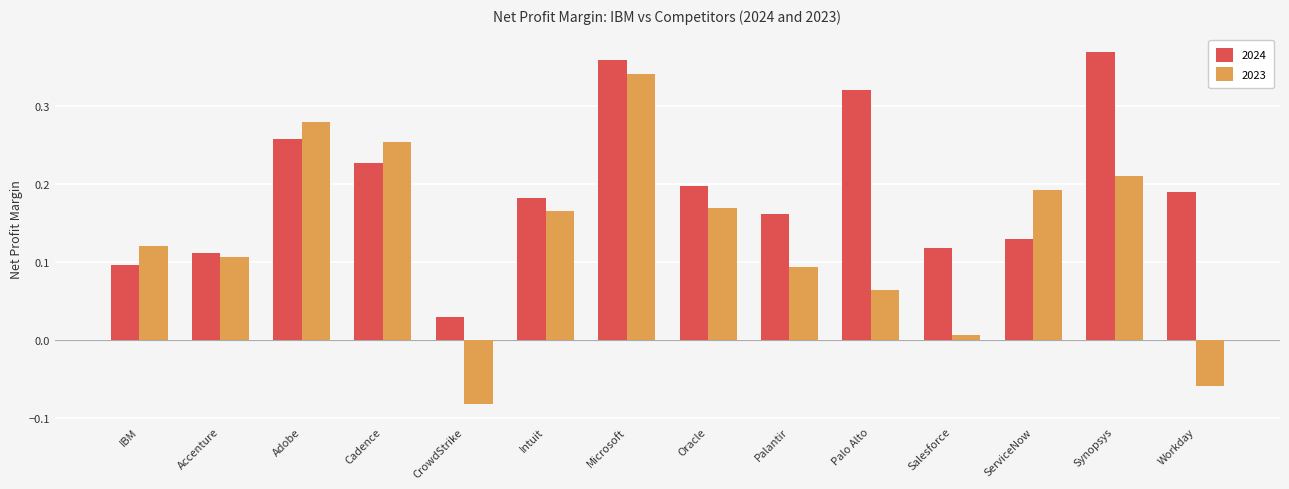

What is the sum of all 2024 values?

2.8